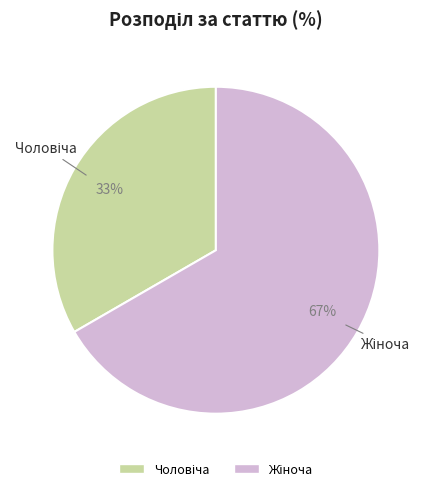

Is there any slice that represents more than half of the pie?

Yes